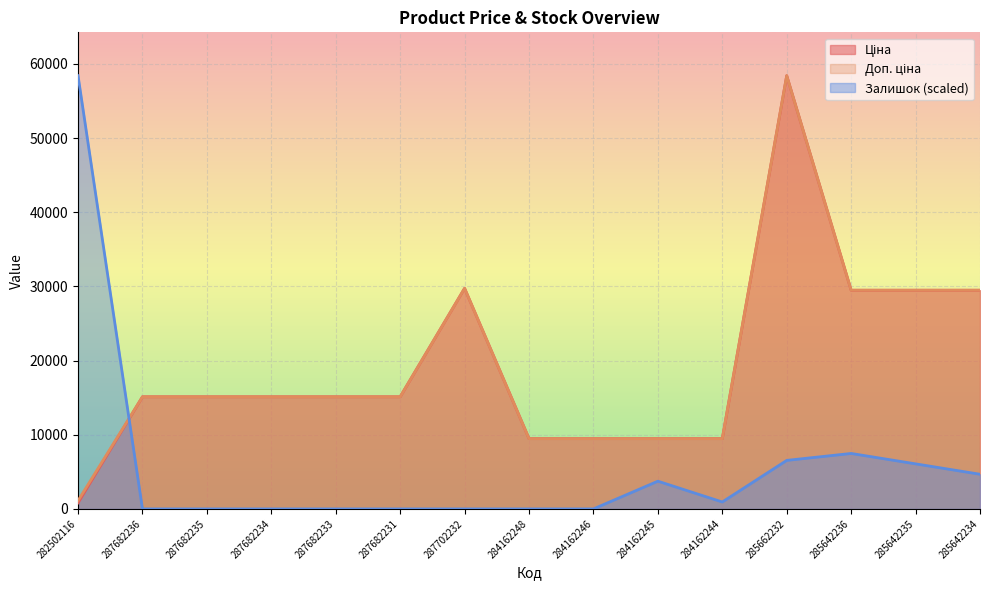

The value of Доп. ціна at 284162244 is 6380.2. True or false?

False